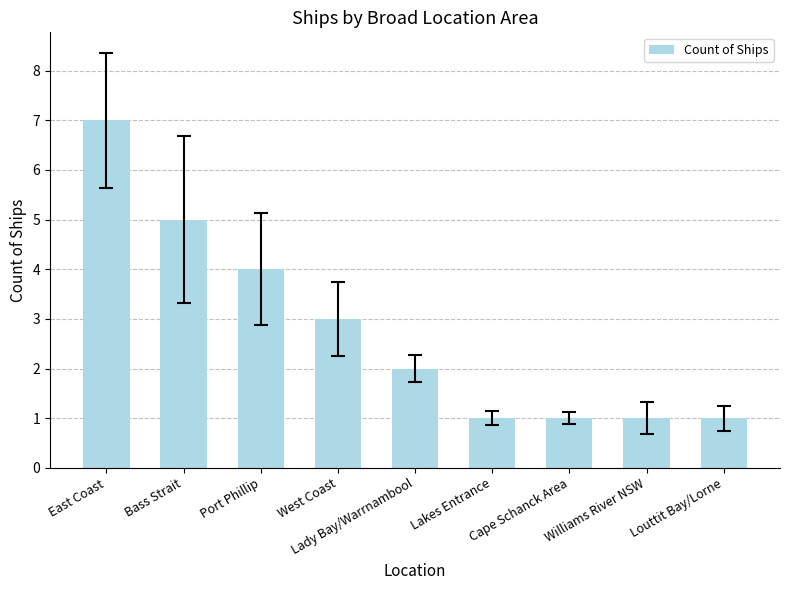

What is the difference between the second highest and minimum values?

4